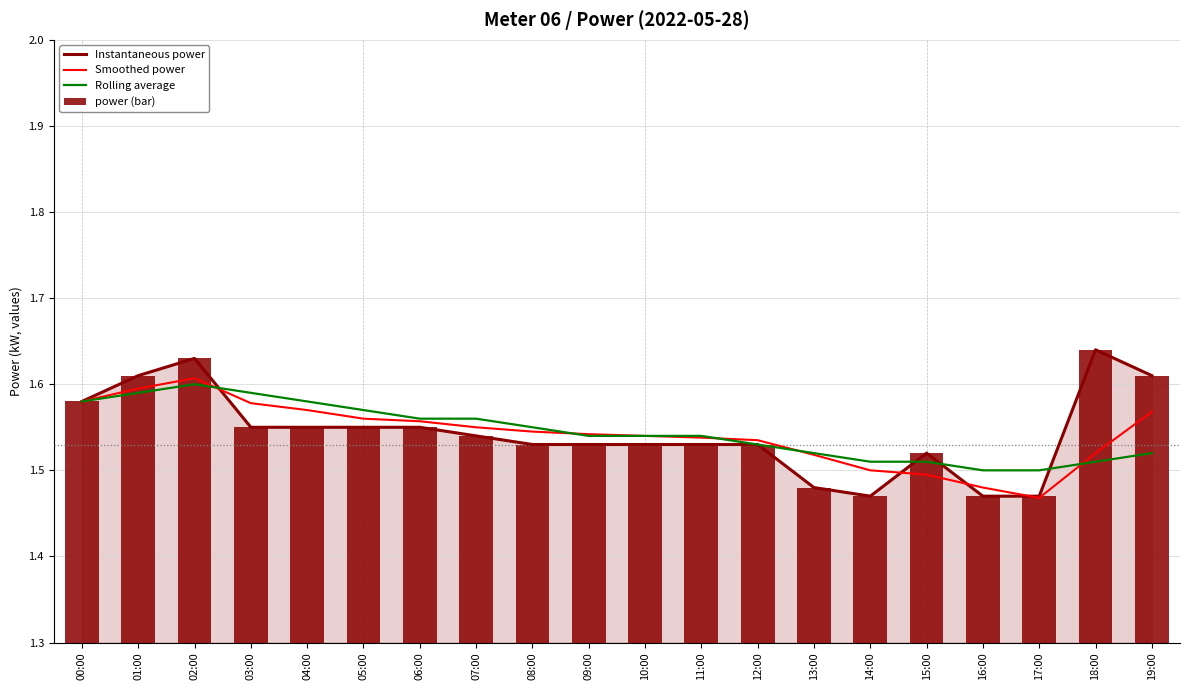

What is the difference between the Instantaneous power values at 00:00 and 15:00?

0.1